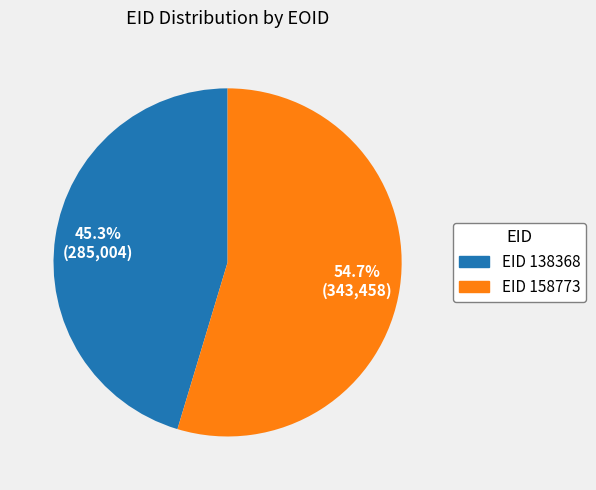

Does any single category account for the majority?

Yes